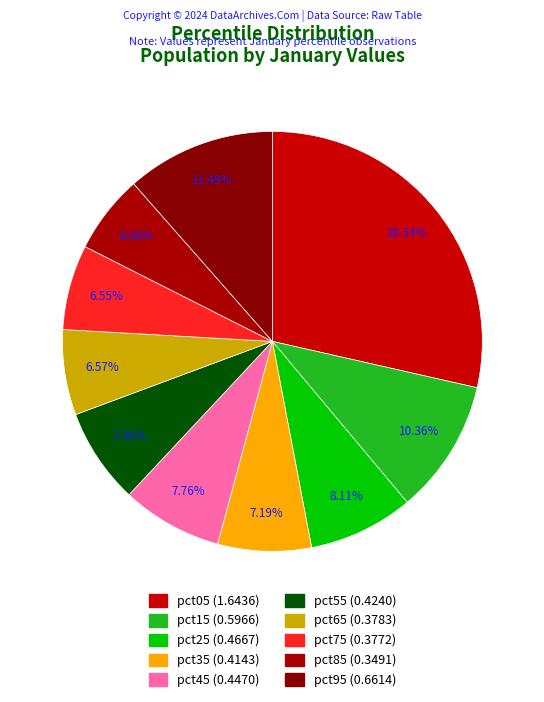

To the nearest percent, what is the difference between the largest and smallest slice percentages?

22%